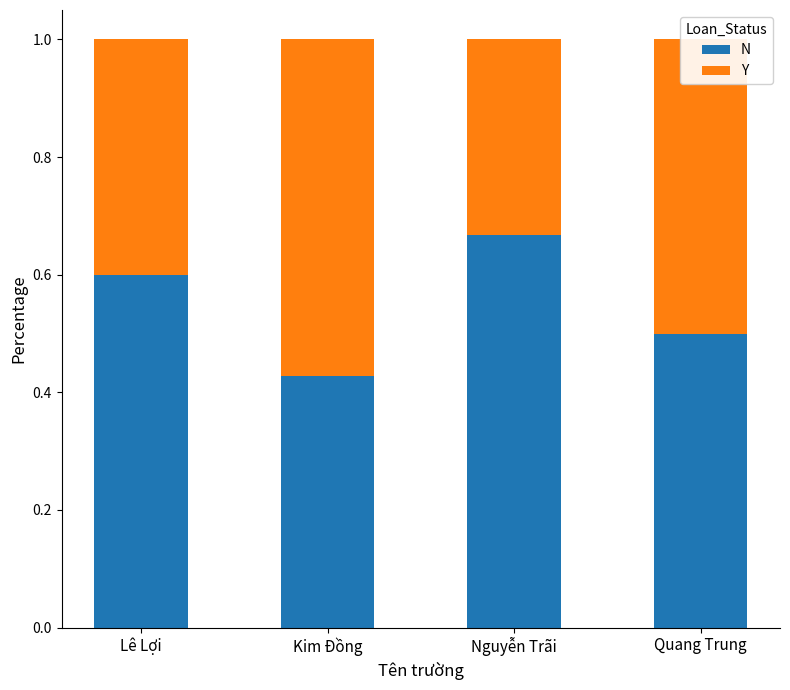

The N series shows 0.2 at Lê Lợi. True or false?

False